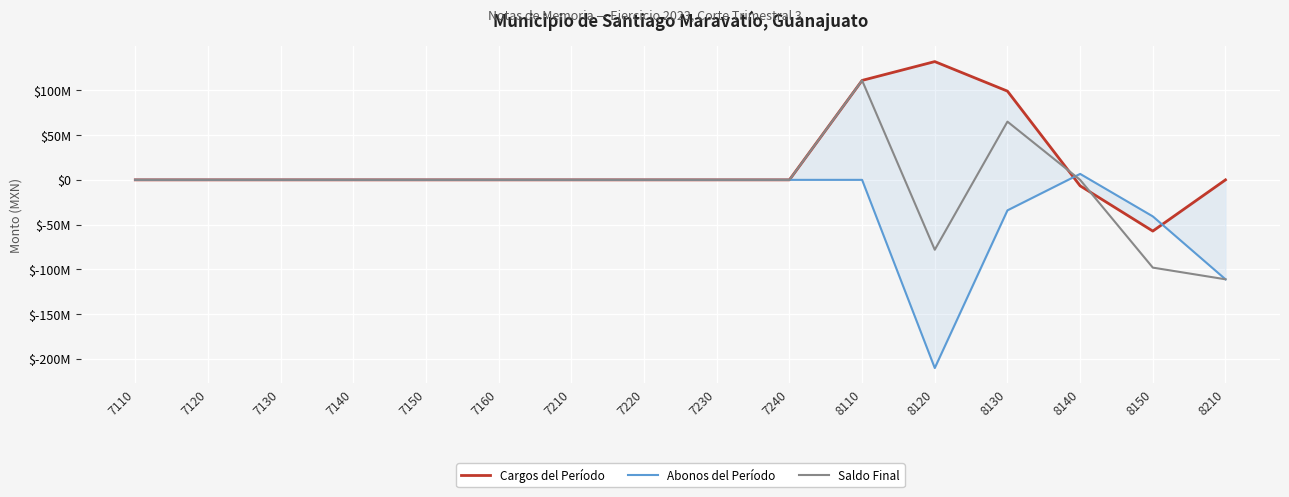

Is the value of Abonos del Período at 8150 greater than the value of Cargos del Período at 8130?

No